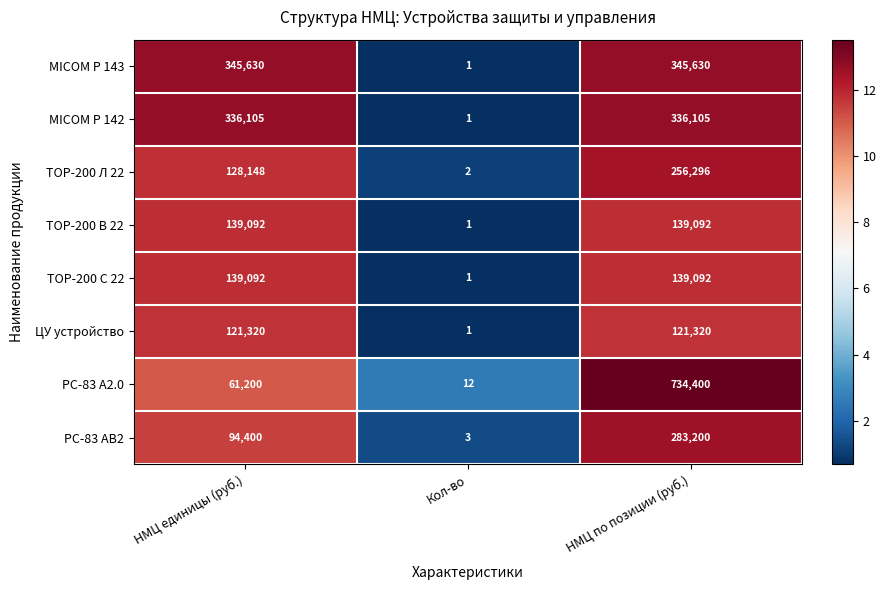

What is the total value across all series at НМЦ по позиции (руб.)?

2355135